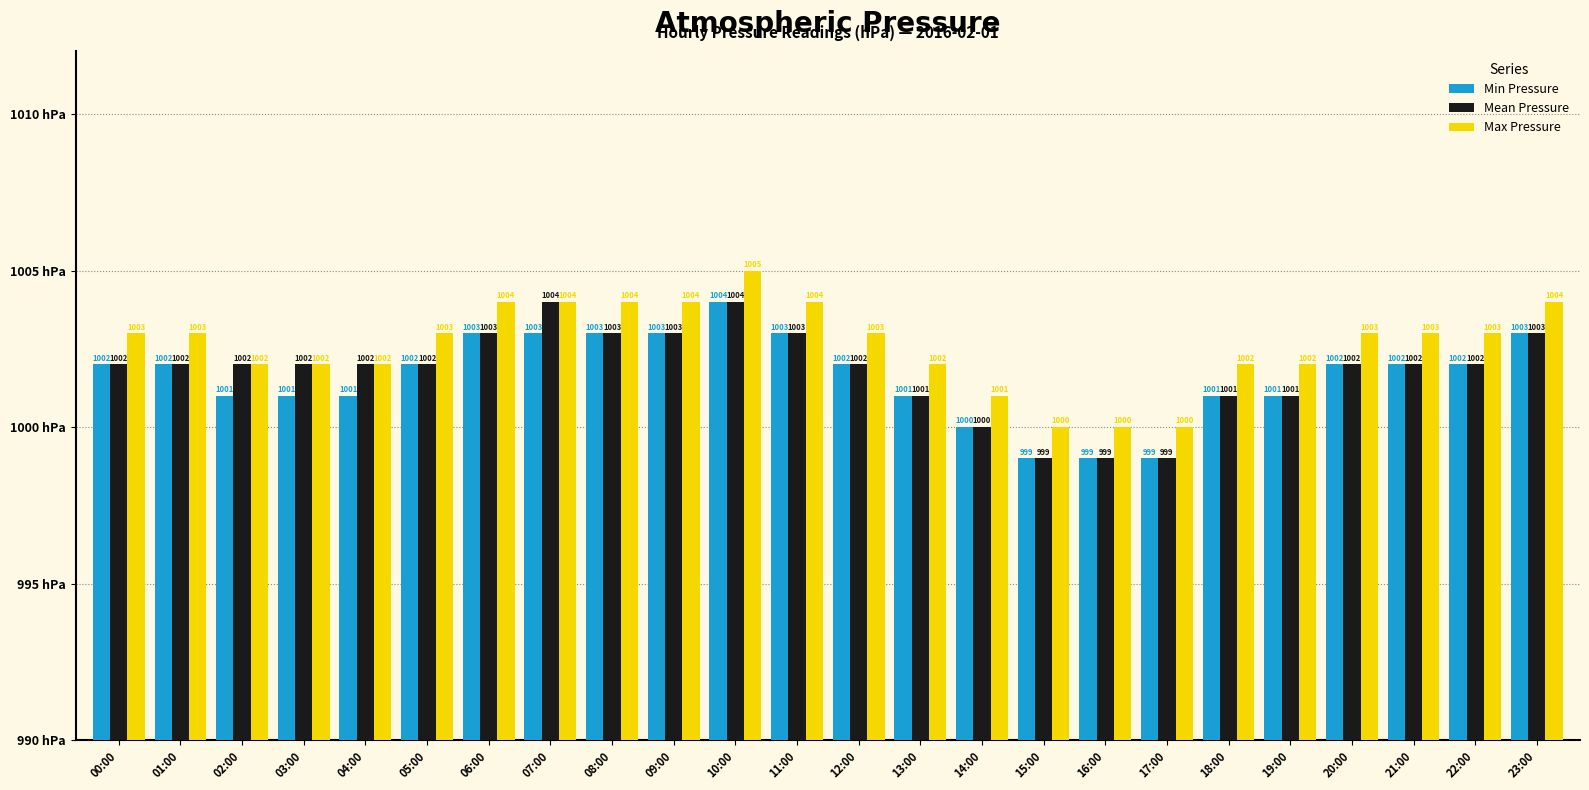

How many Min Pressure values are between 11 and 13?

19